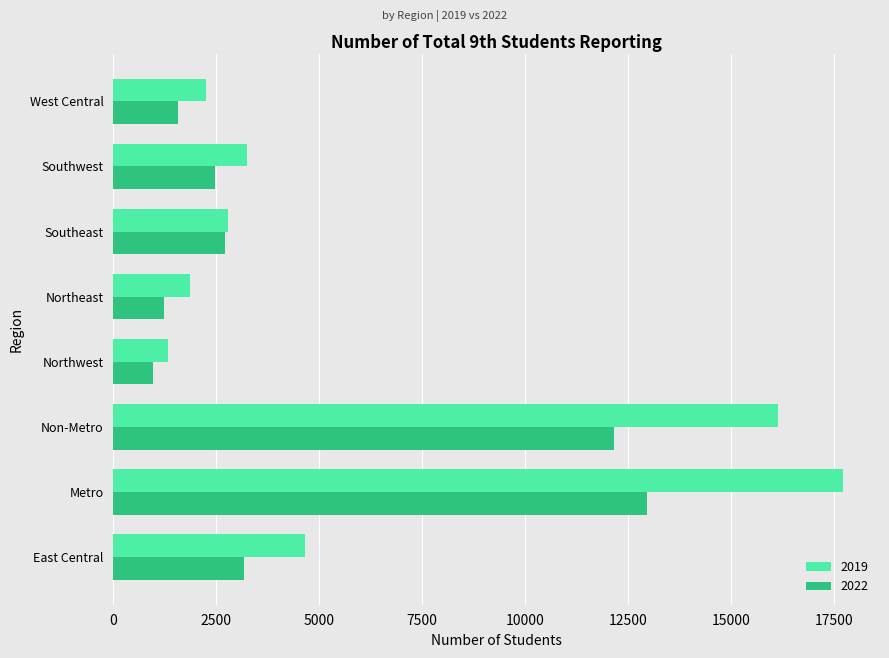

Between Non-Metro and West Central, which series saw the biggest shift?

2019